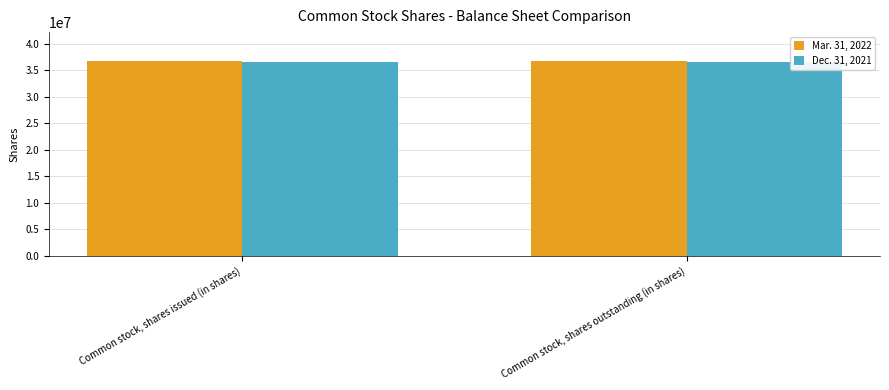

What is the difference between the highest and lowest values at Common stock, shares issued (in shares)?

51000